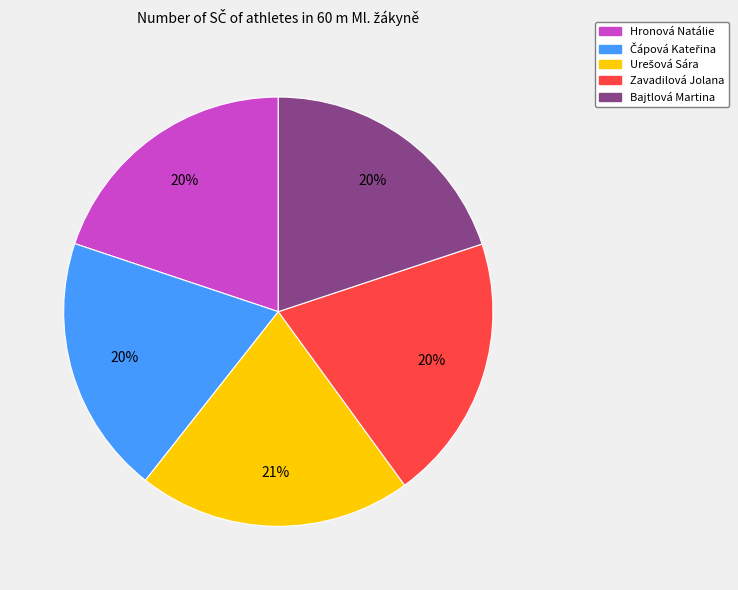

How many segments does this pie chart have?

5